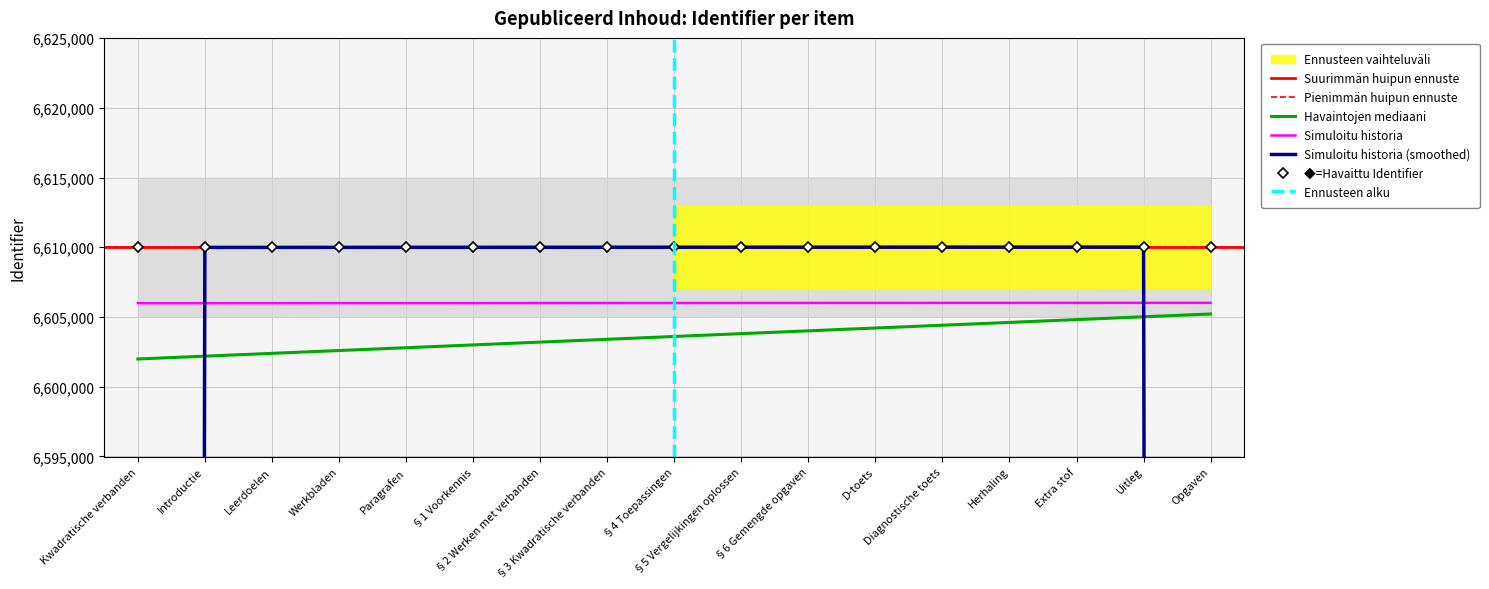

Rank the categories by value from lowest to highest.

Kwadratische verbanden, Introductie, Leerdoelen, Werkbladen, Paragrafen, §1 Voorkennis, §2 Werken met verbanden, §3 Kwadratische verbanden, §4 Toepassingen, §5 Vergelijkingen oplossen, §6 Gemengde opgaven, D-toets, Diagnostische toets, Herhaling, Extra stof, Uitleg, Opgaven